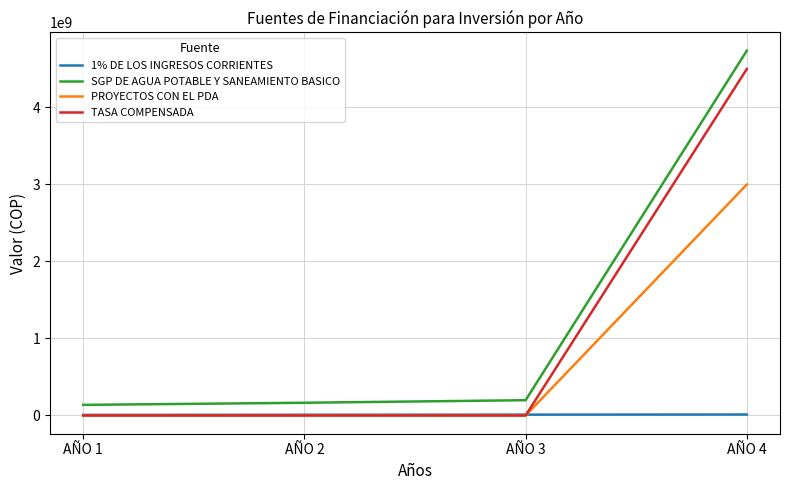

The value of TASA COMPENSADA at AÑO 3 is 0.0. True or false?

True